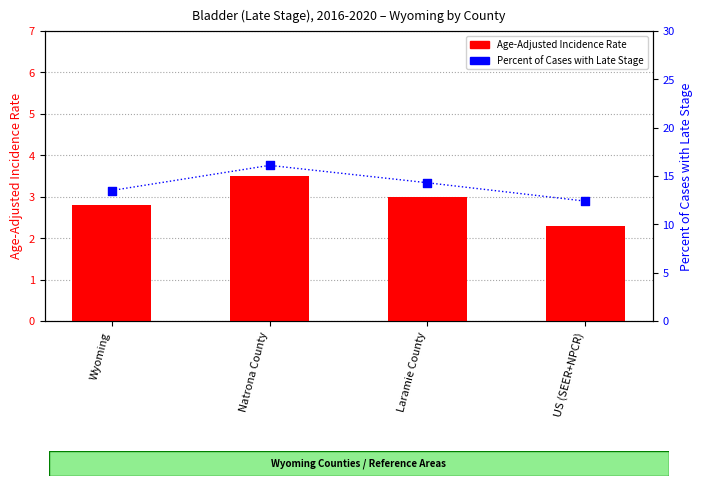

Which series reaches the minimum Y coordinate?

Age-Adjusted Incidence Rate